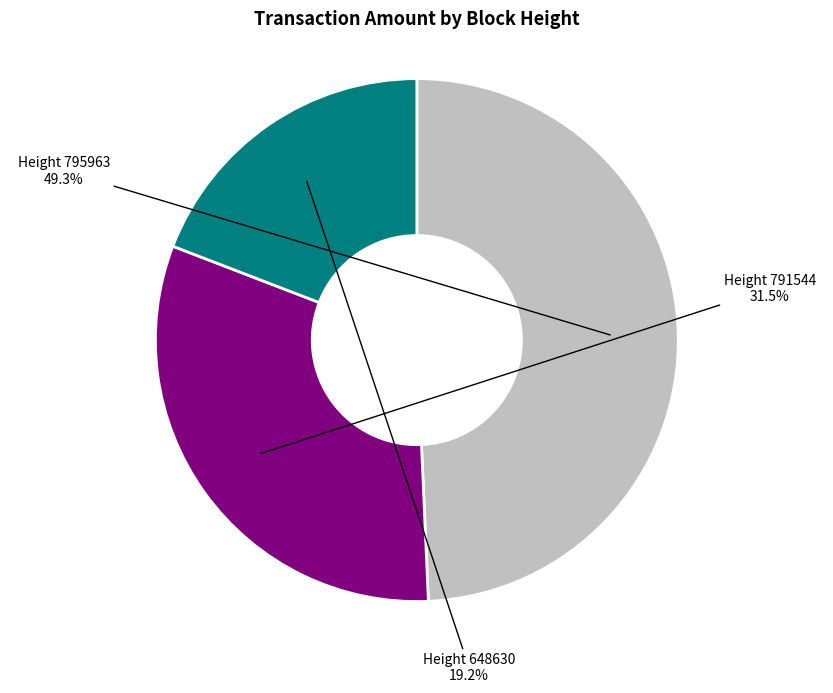

How many slices are in this pie chart?

3